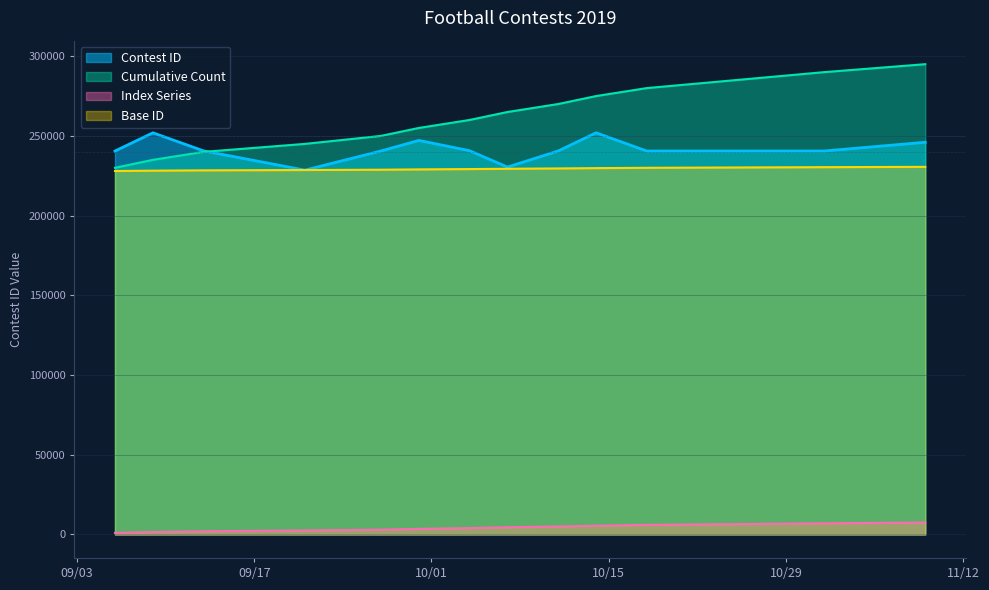

At which label does the data first exceed 240539?

9/9/19